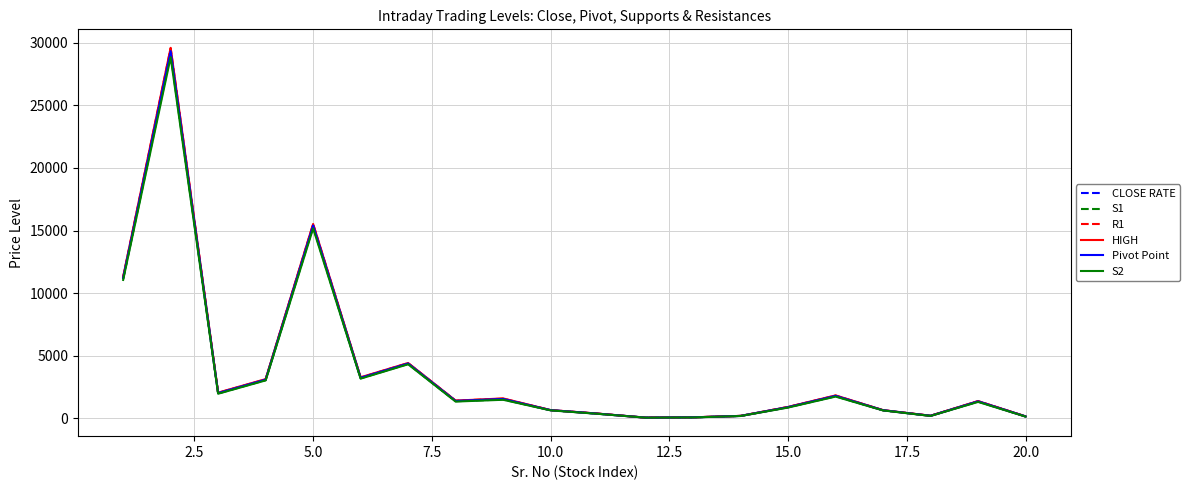

Which series has the largest range (max minus min)?

HIGH